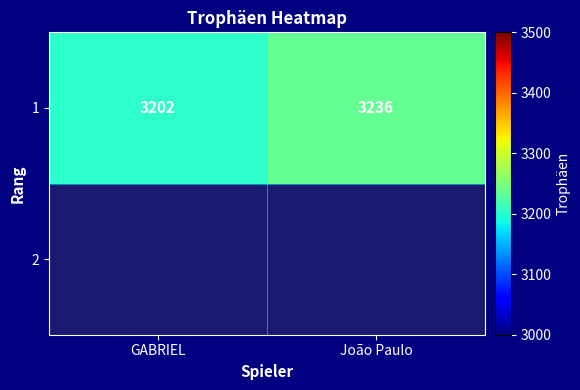

Between João Paulo and GABRIEL, which is larger?

João Paulo